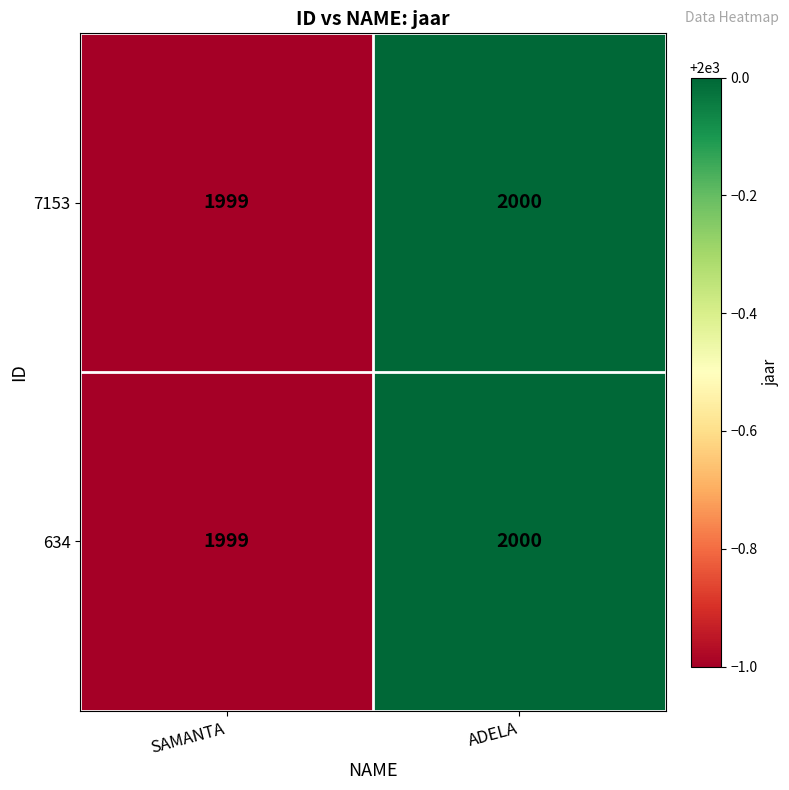

What is the average value of the 7153 series?

2000